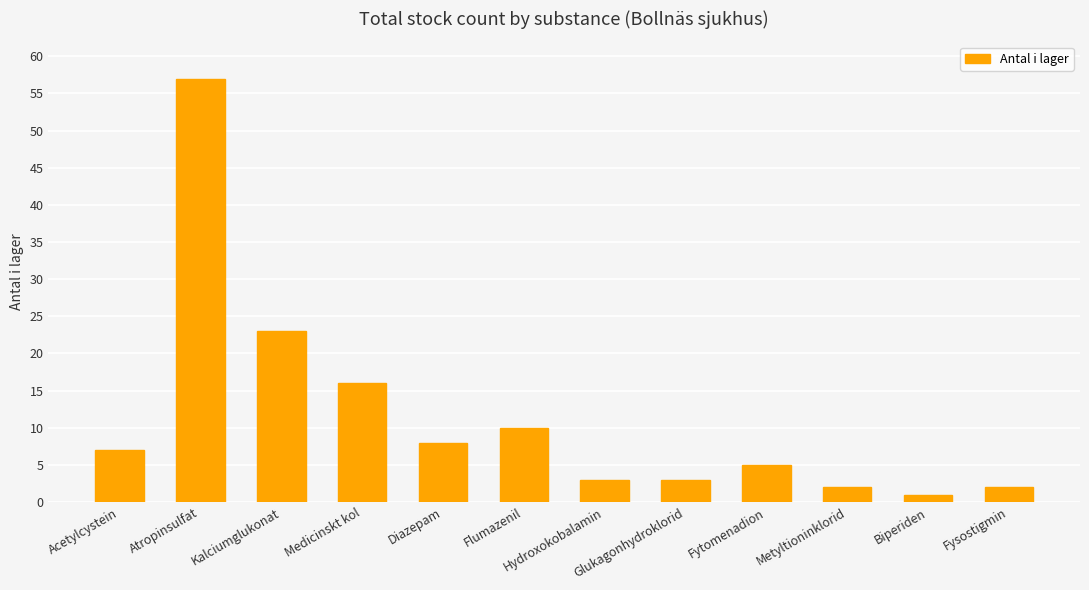

Where is the data nearest to the value 29?

Kalciumglukonat